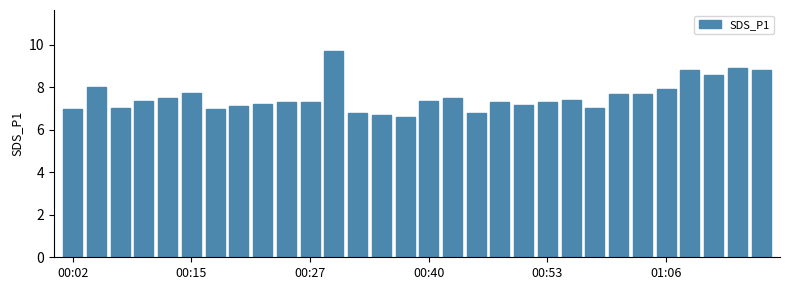

What is the sum of all values?

226.7